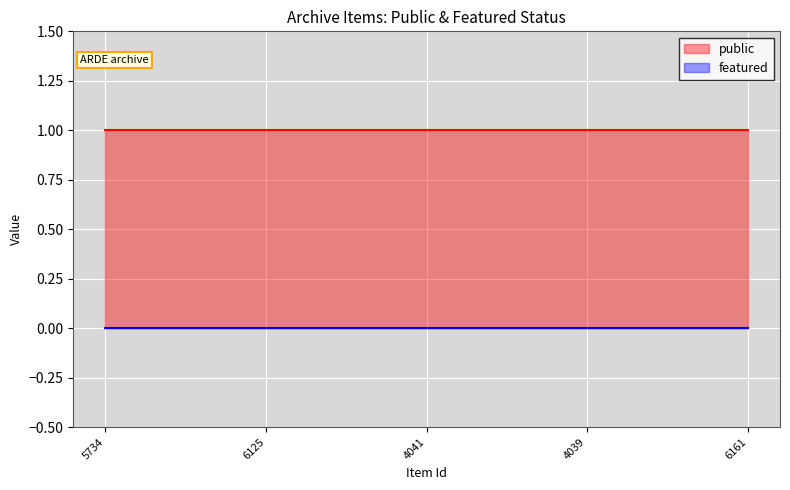

What position from the right is 4039?

2